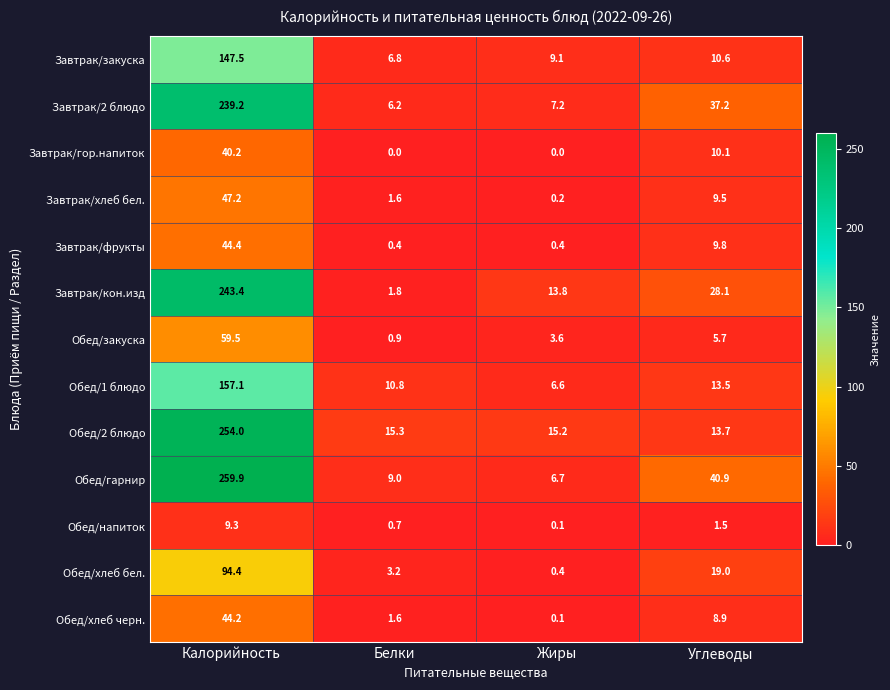

The value of Завтрак/кон.изд at Углеводы is 37.9. True or false?

False